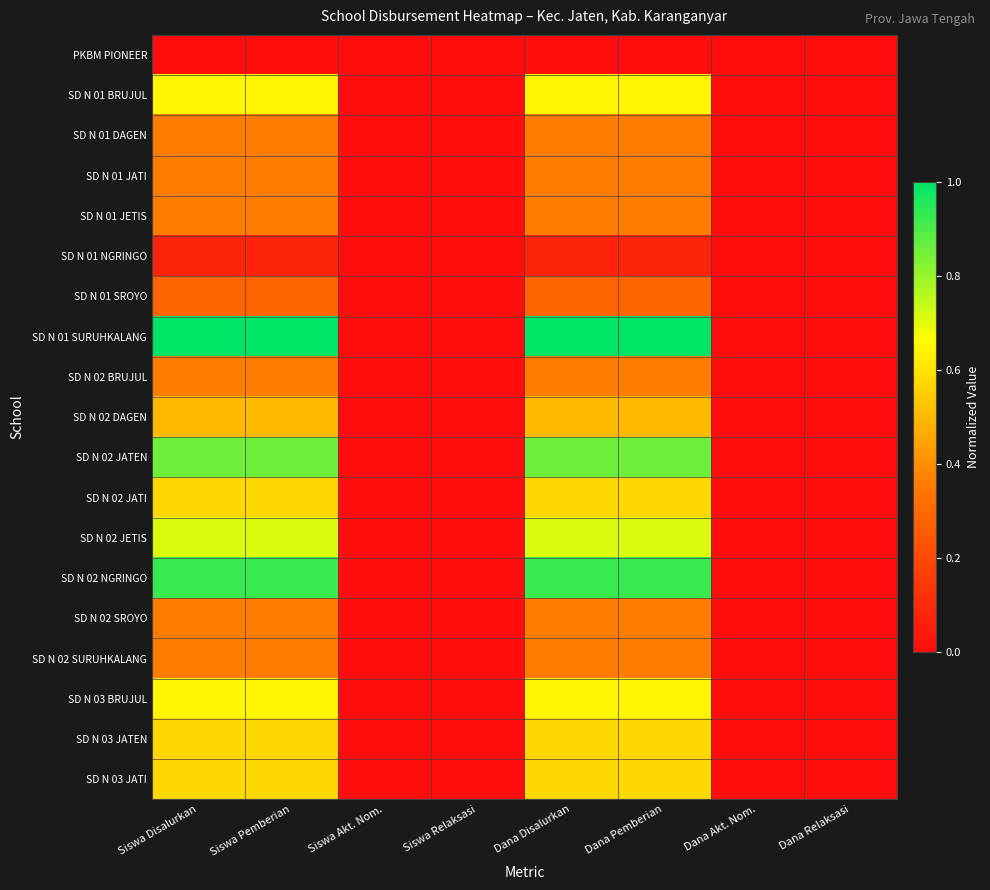

At which category is the sum across all series the highest?

Siswa Disalurkan